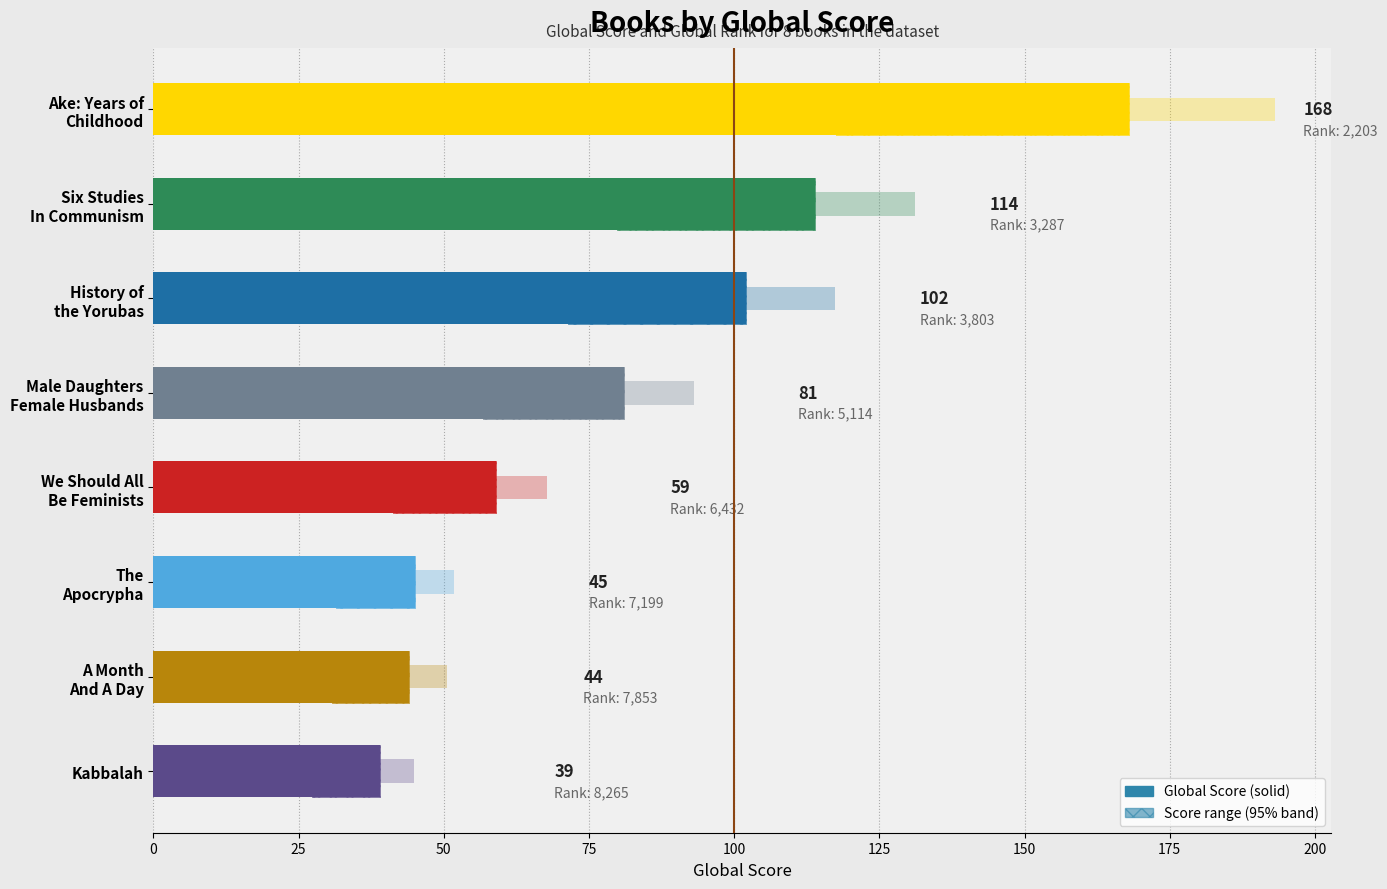

Which has a higher value, The Apocrypha or History of the Yorubas?

History of the Yorubas